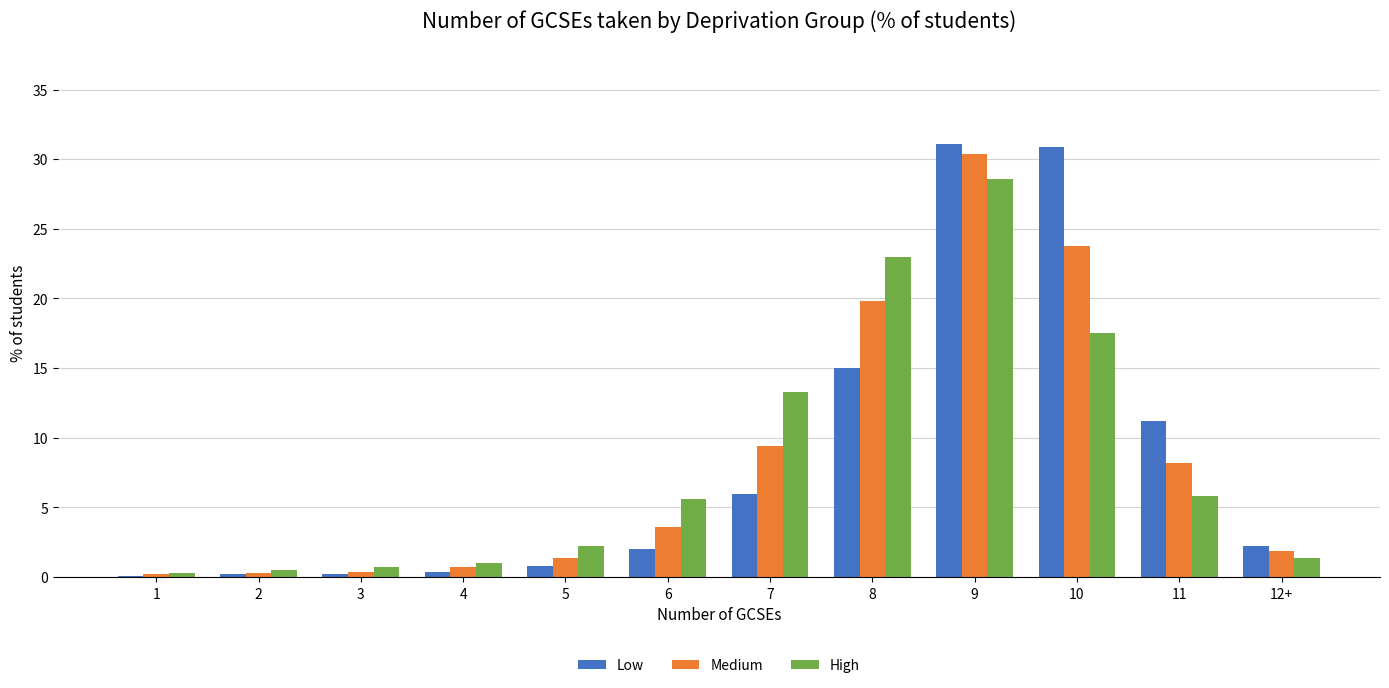

Where does the High series first go above 5?

6